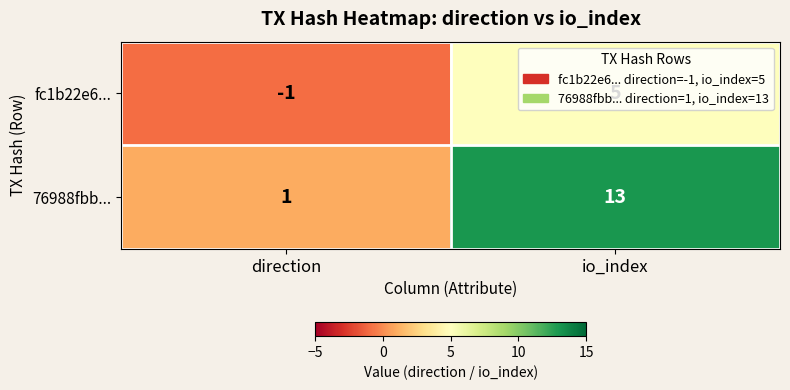

True or false: fc1b22e6... has a value of 3 at io_index.

False